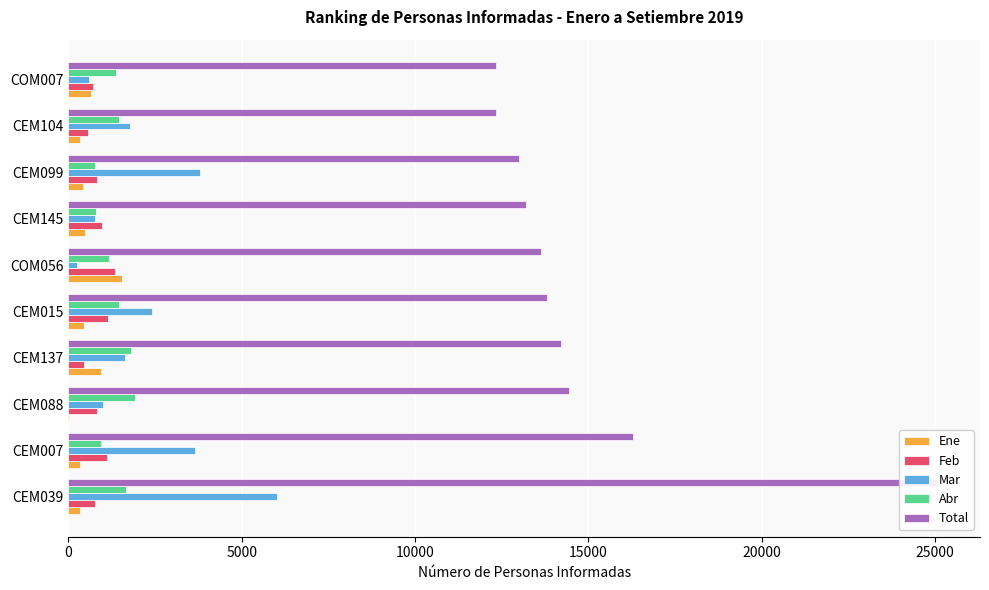

How many categories are shown in the chart?

10